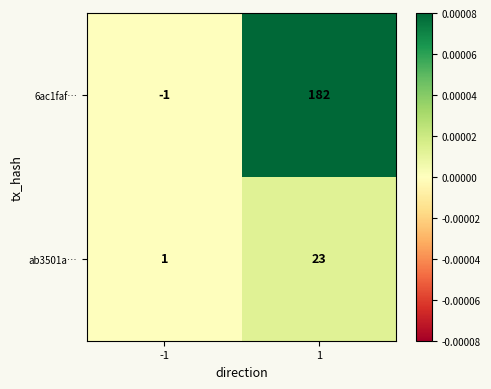

The value of 6ac1faf… at 1 is 182. True or false?

True